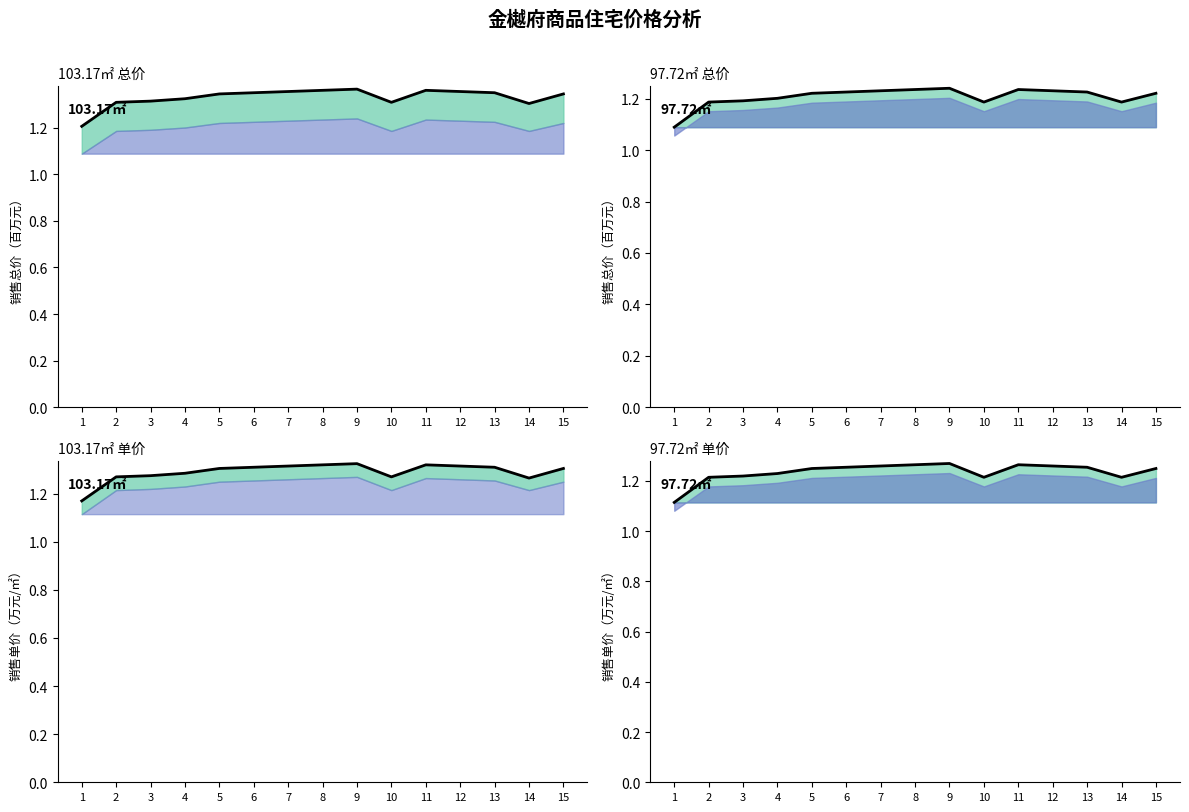

List the labels in order of 97.72㎡单价均线 value, smallest first.

1, 2, 10, 14, 3, 4, 5, 15, 6, 13, 7, 12, 8, 11, 9